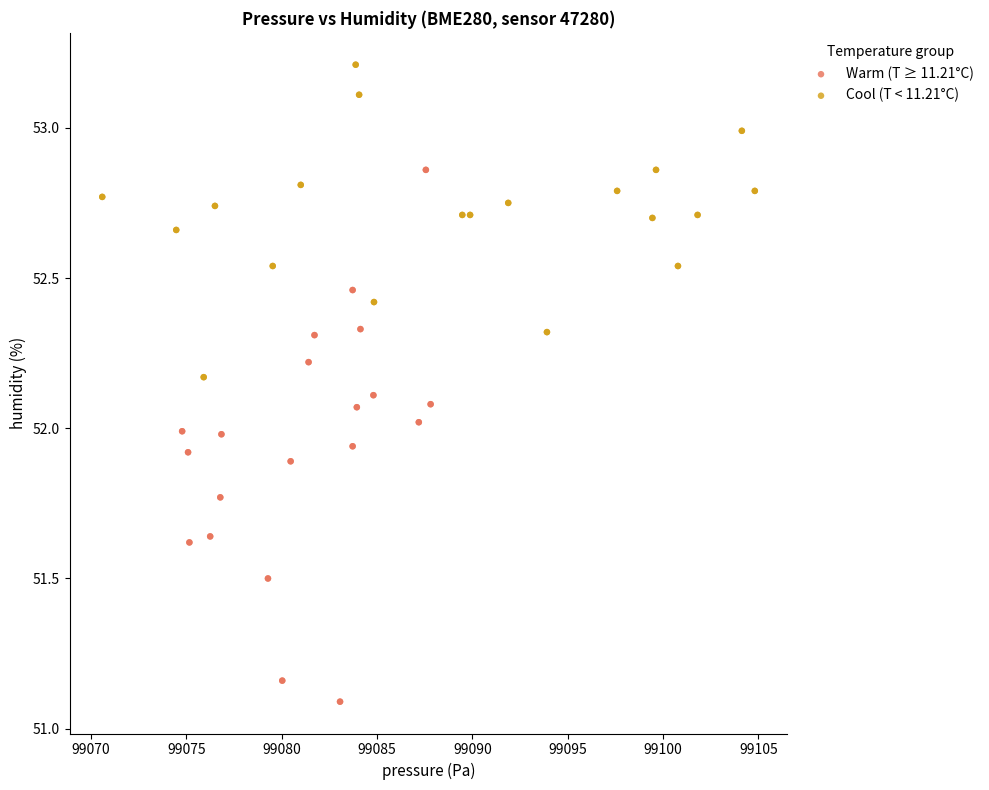

Which series contains the lowest Y value?

Warm (T ≥ 11.21°C)